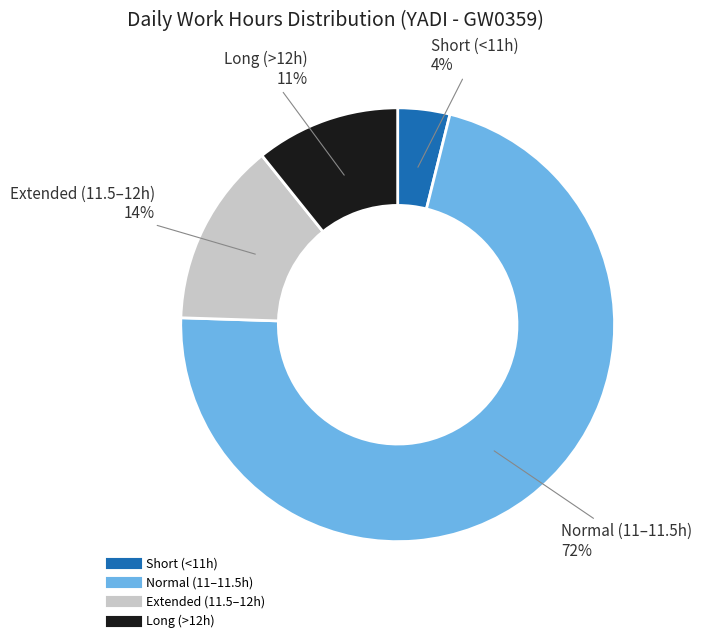

To the nearest percent, what is the average slice percentage?

25%